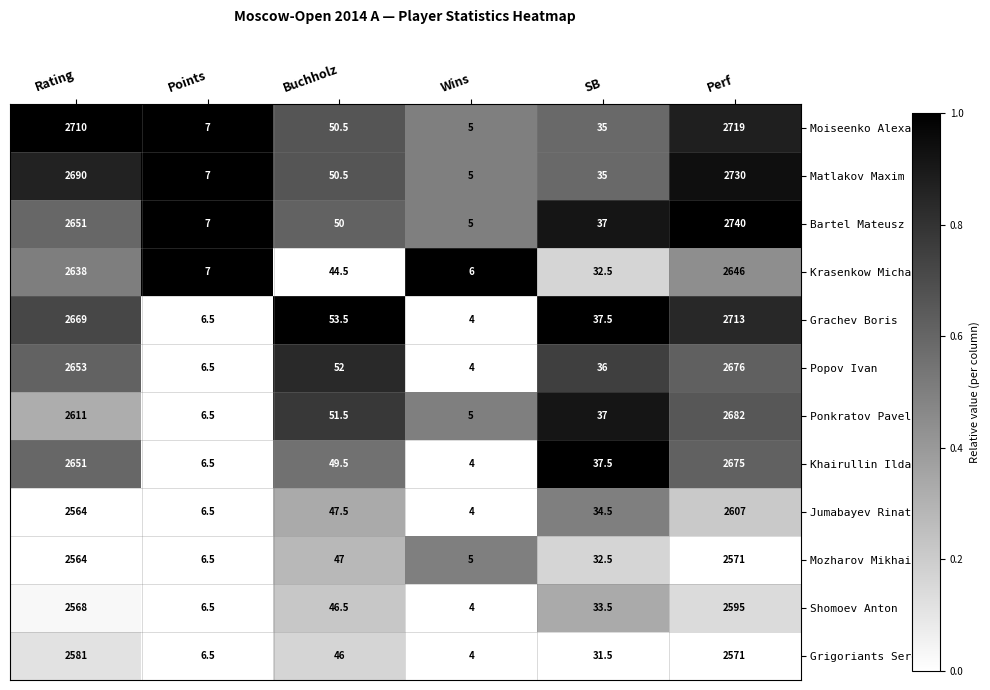

At which category is the sum across all series the highest?

Perf